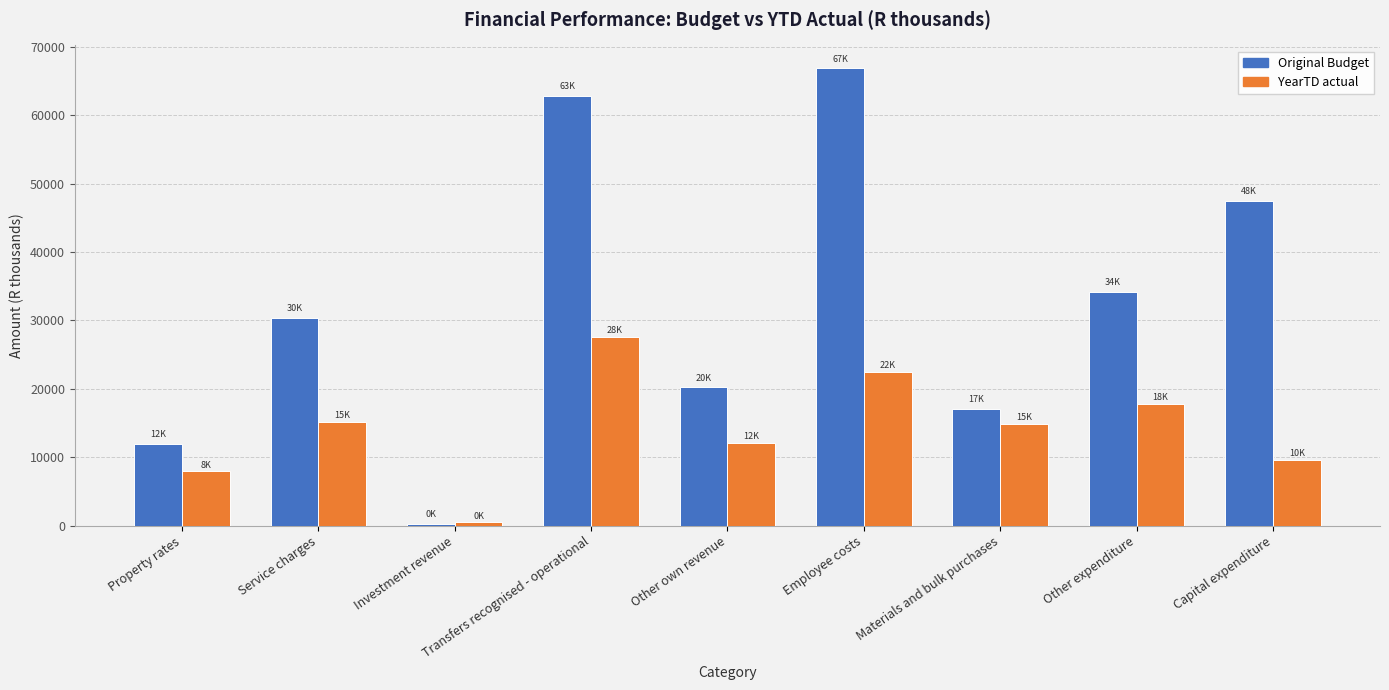

Which series has the largest range (max minus min)?

Original Budget